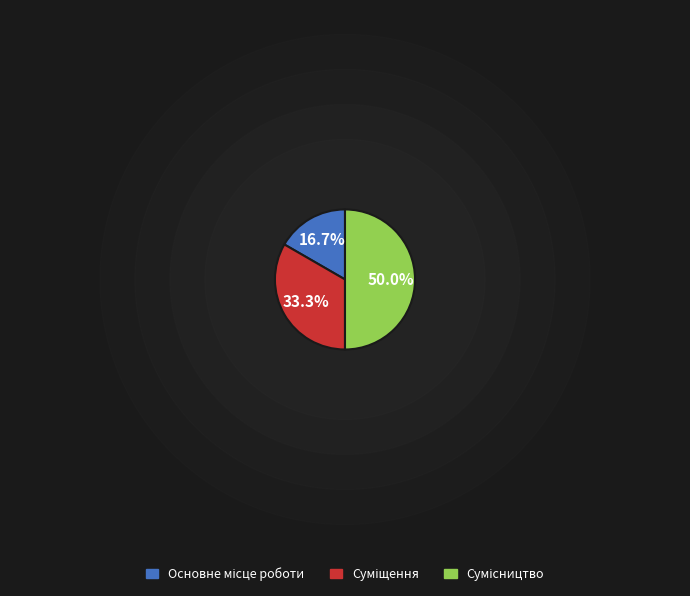

To the nearest percent, what percentage of the pie is Суміщення?

33%